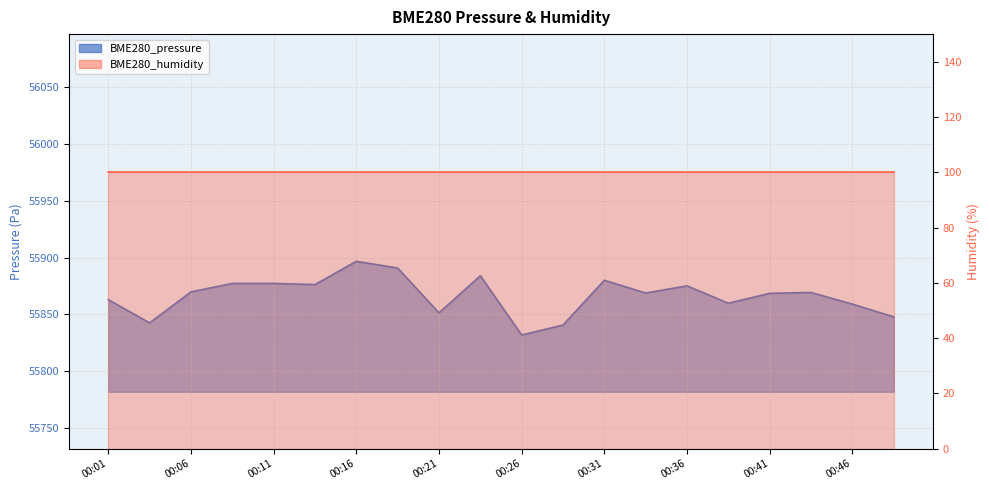

True or false: there are more than 0 points higher than both neighbors.

True